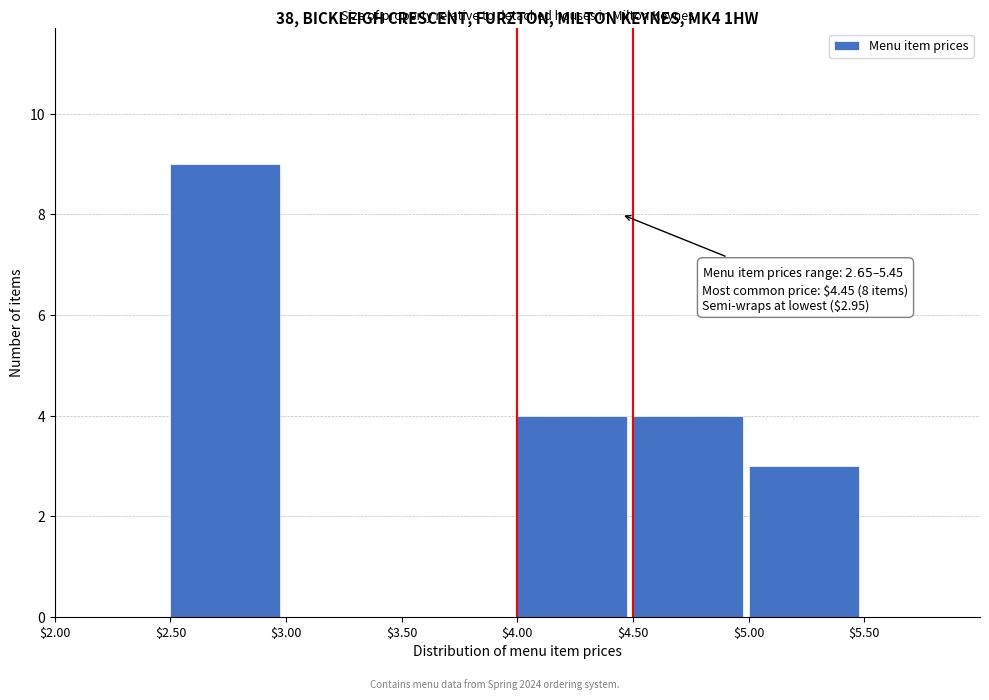

Over which range of the x-axis is the bar tallest?

2.5 to 3.0